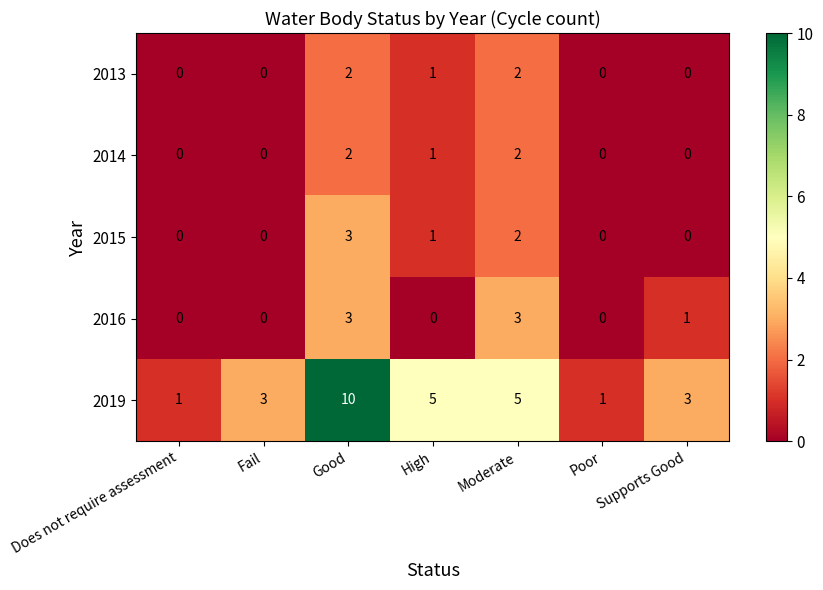

The 2013 series shows 0 at Poor. True or false?

True